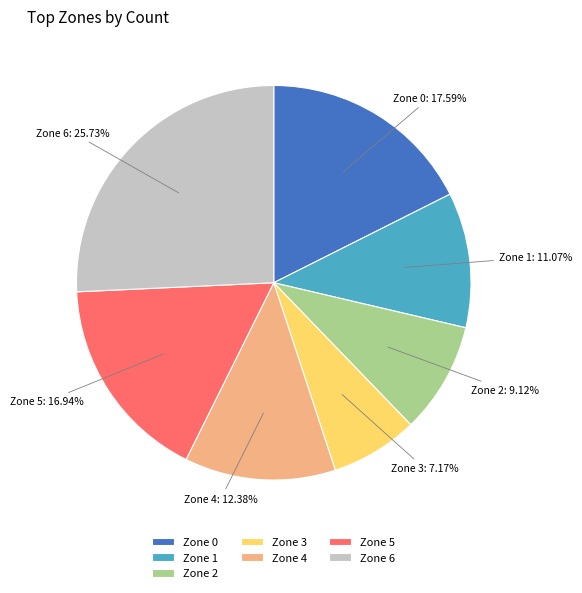

To the nearest percent, what is the average slice percentage?

14%